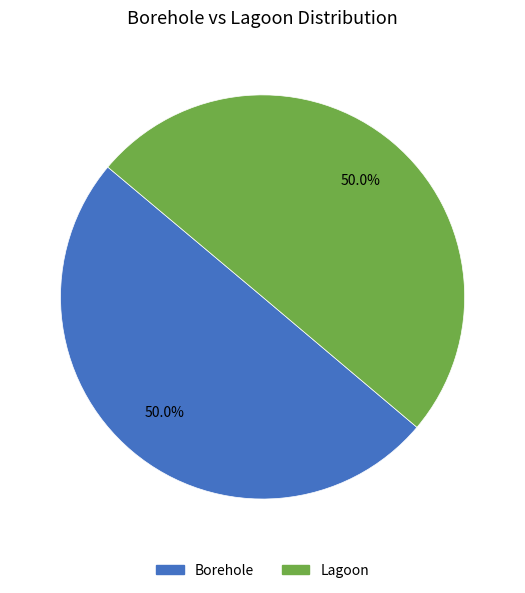

Approximately how many times larger is the value at Borehole compared to Lagoon?

1.0